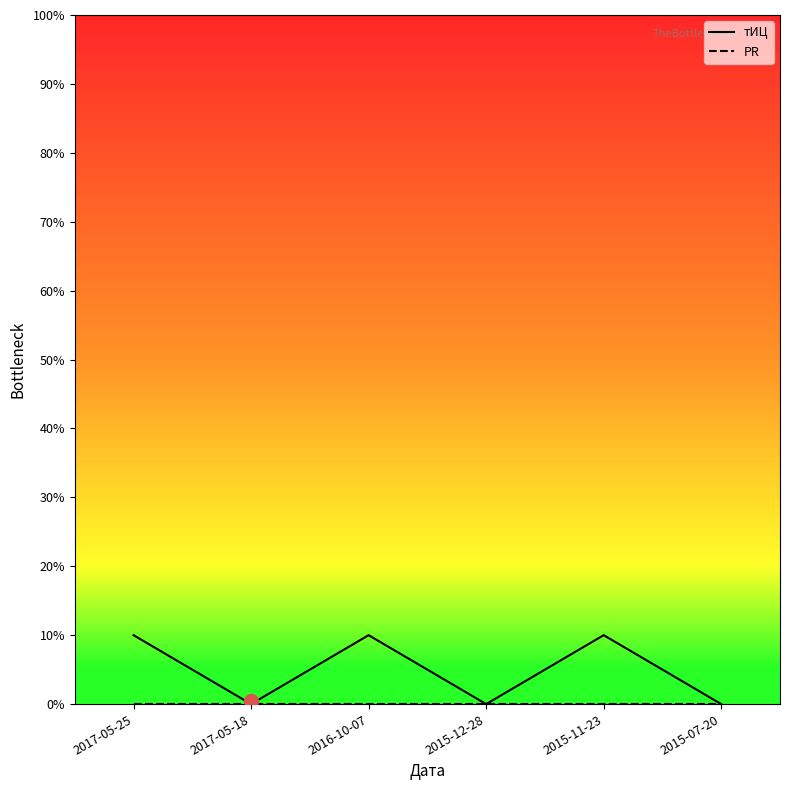

Does the chart have visible grid lines?

No